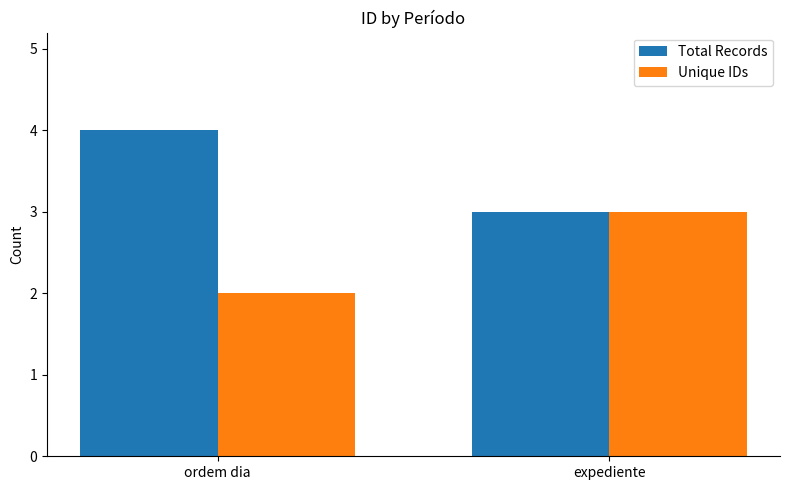

List the series in order of their peak value, lowest first.

Unique IDs, Total Records